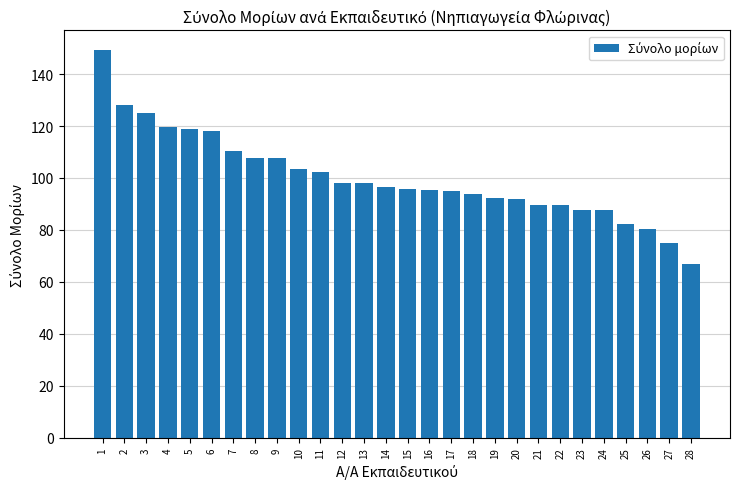

Between 15 and 26, which is larger?

15